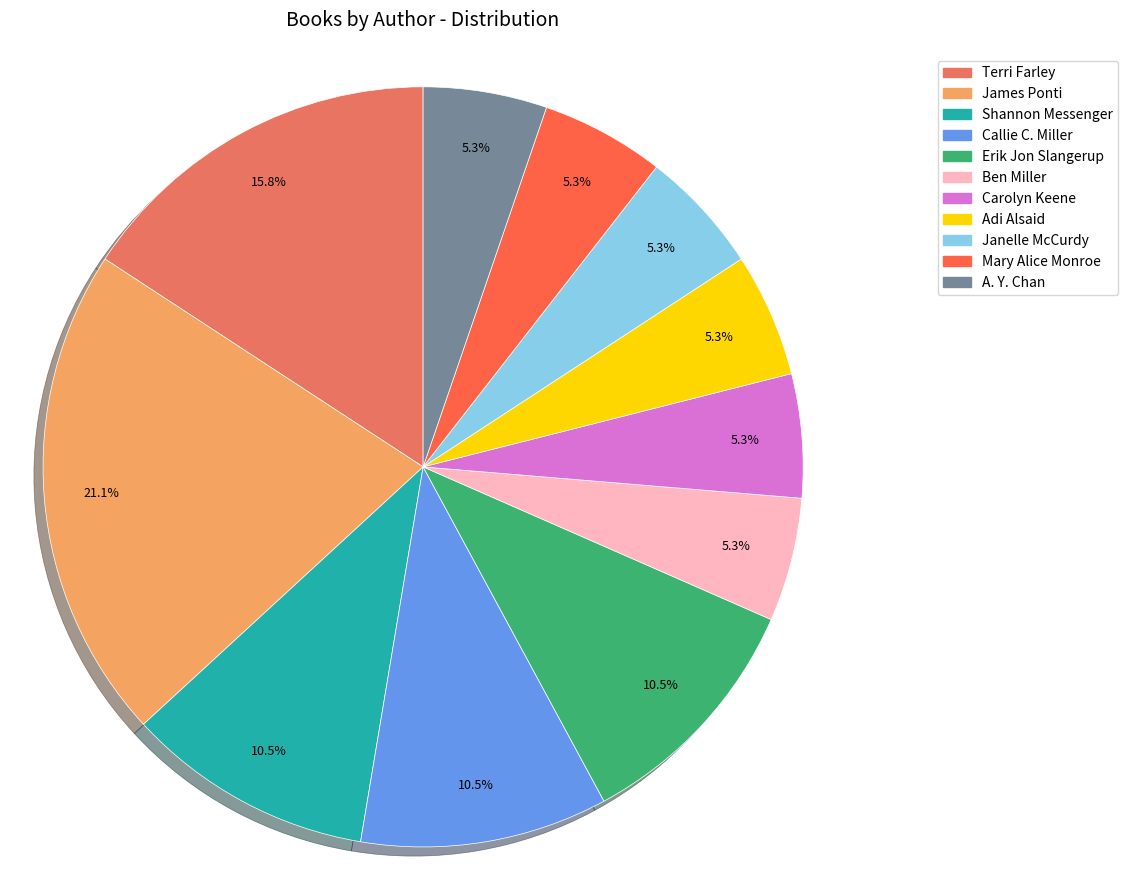

How many segments does this pie chart have?

11